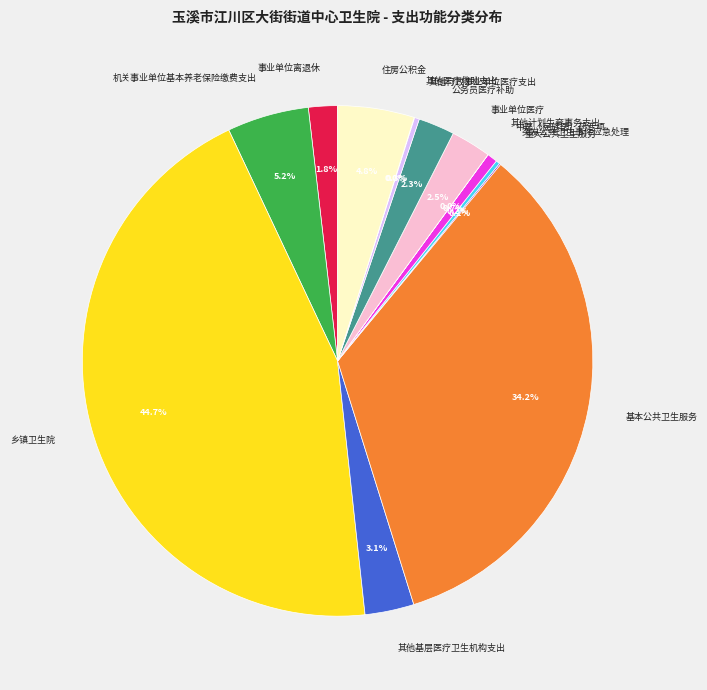

Between 事业单位离退休 and 中医（民族医）药专项, which is larger?

事业单位离退休